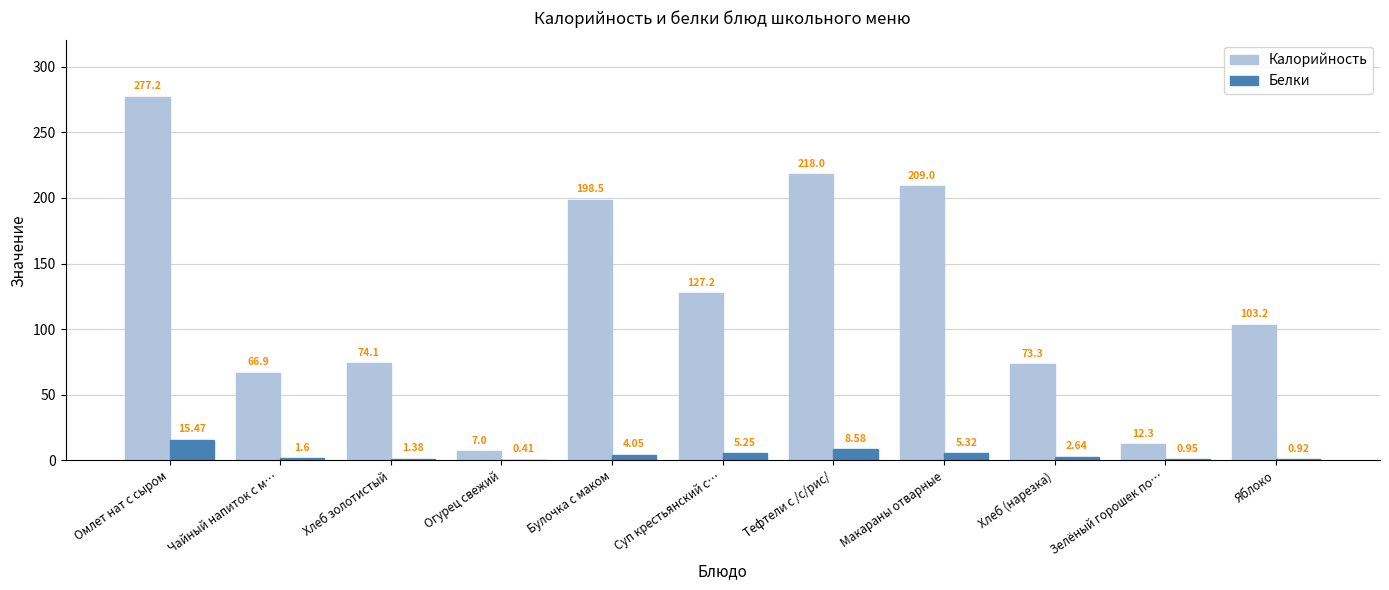

Which series changed the most between Зелёный горошек по… and Яблоко?

Калорийность